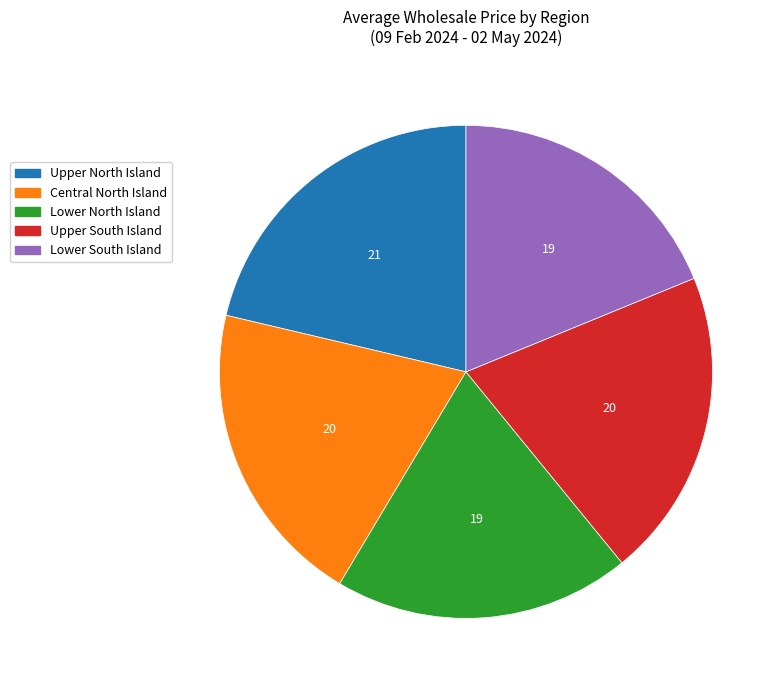

True or false: Upper North Island accounts for 22% of the total.

True